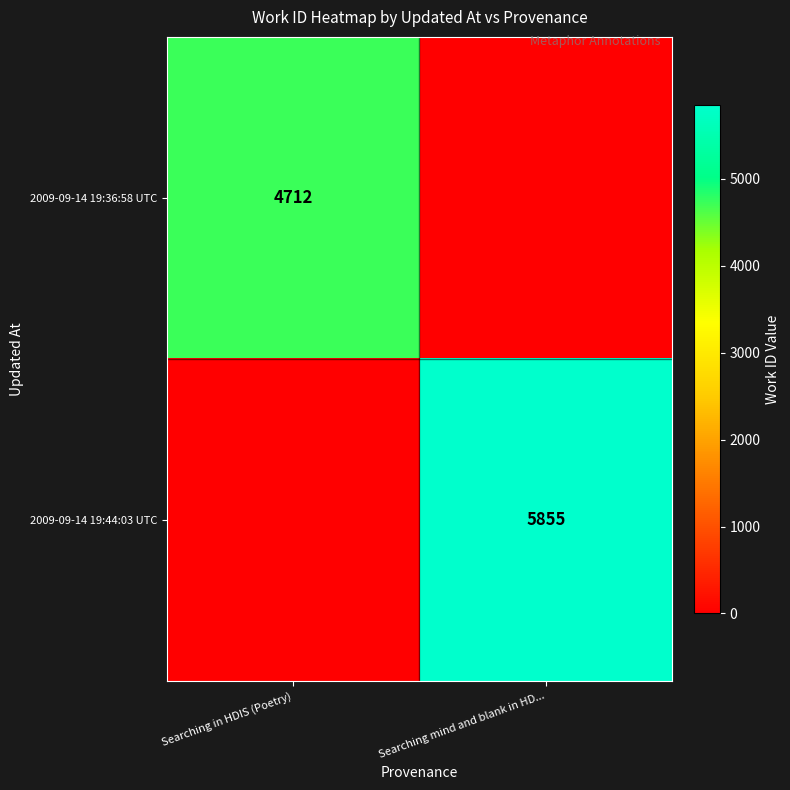

True or false: 2009-09-14 19:36:58 UTC has a value of 1133 at Searching in HDIS (Poetry).

False